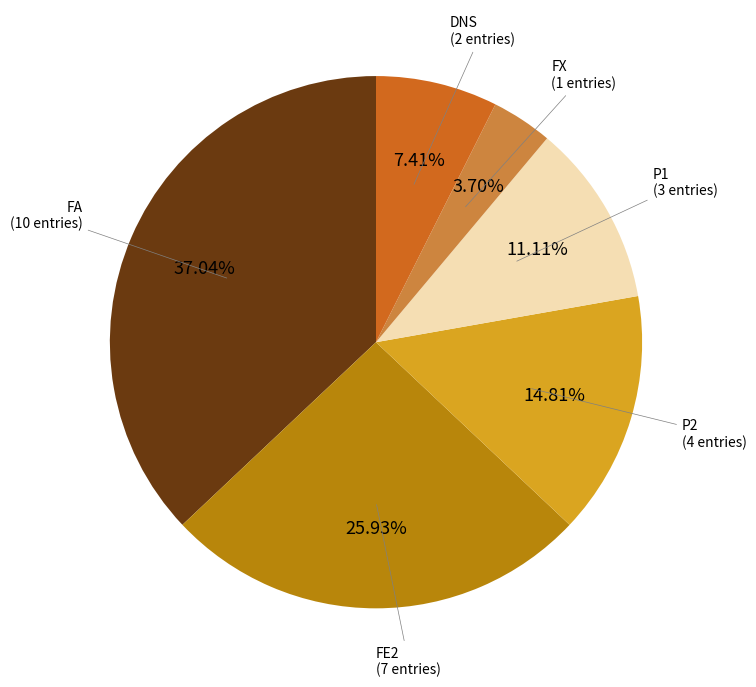

Rank the categories by value from lowest to highest.

FX (1 entries), DNS (2 entries), P1 (3 entries), P2 (4 entries), FE2 (7 entries), FA (10 entries)